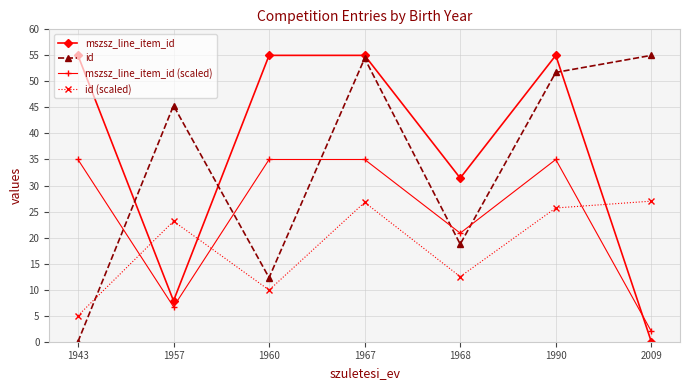

True or false: mszsz_line_item_id has a value of 13.8 at 1957.

False